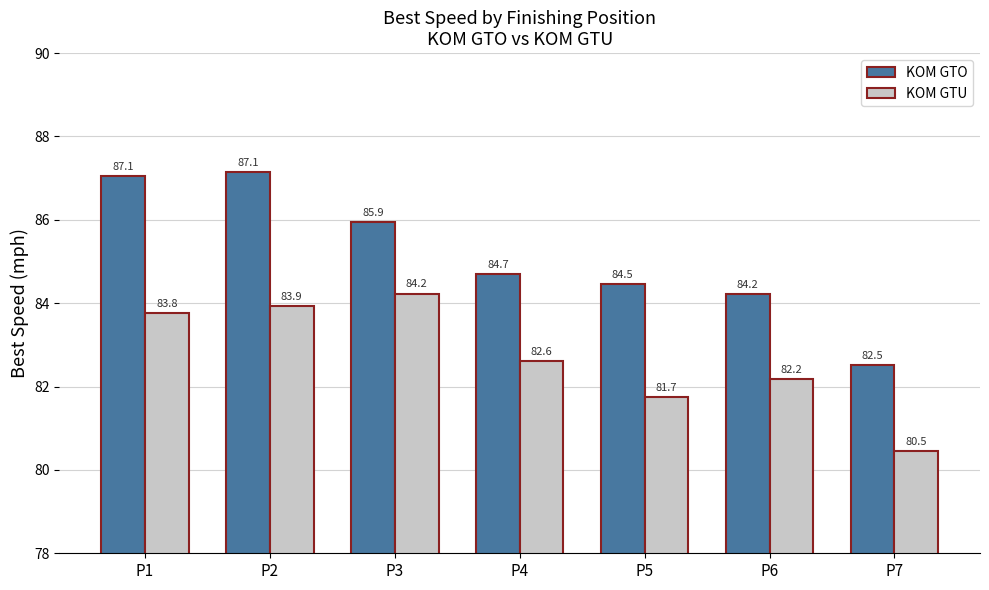

Between P5 and P6, which series saw the biggest shift?

KOM GTU